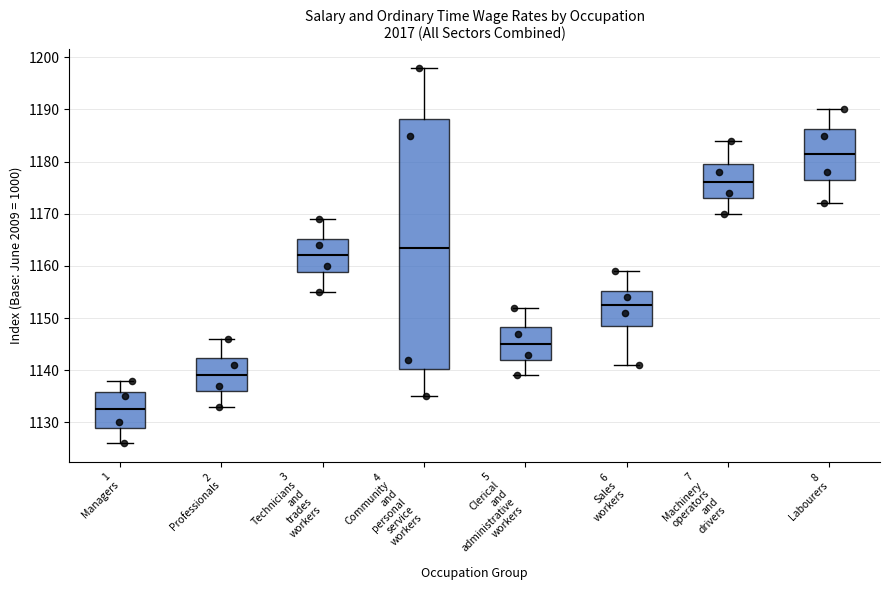

Which box has the lowest median line?

1 Managers